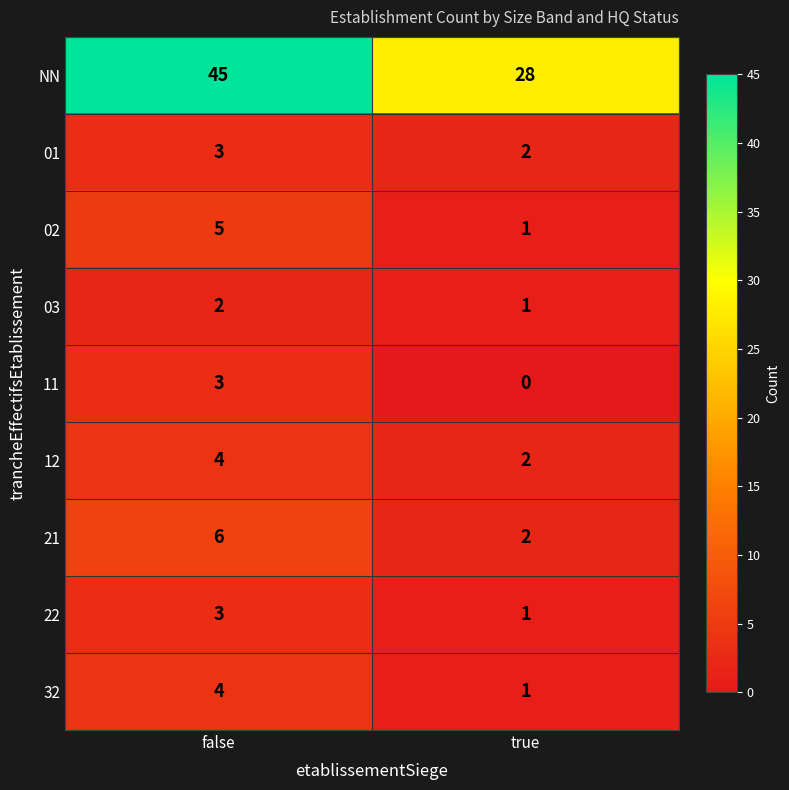

At which category does the chart reach its peak across all series?

false